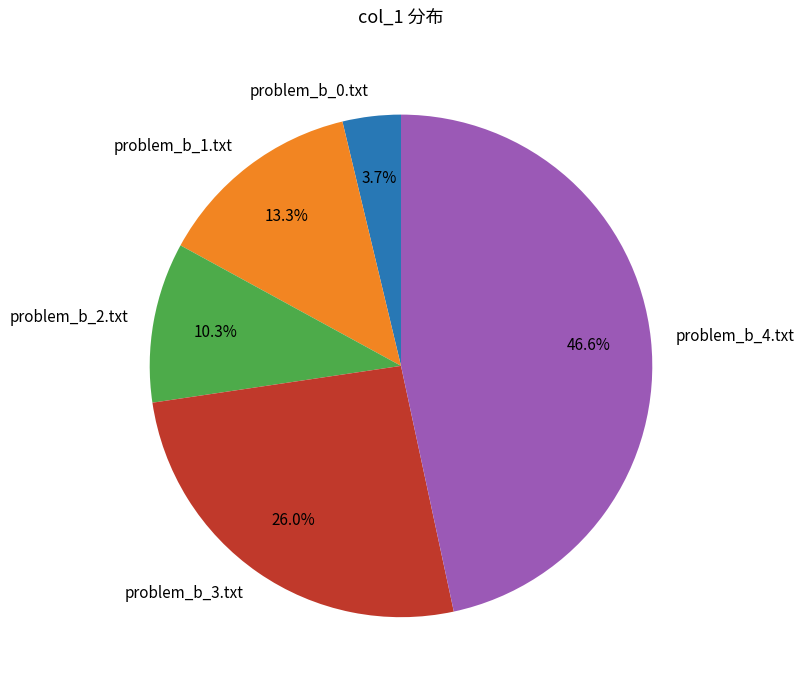

Does problem_b_2.txt account for over 50% of the chart?

No